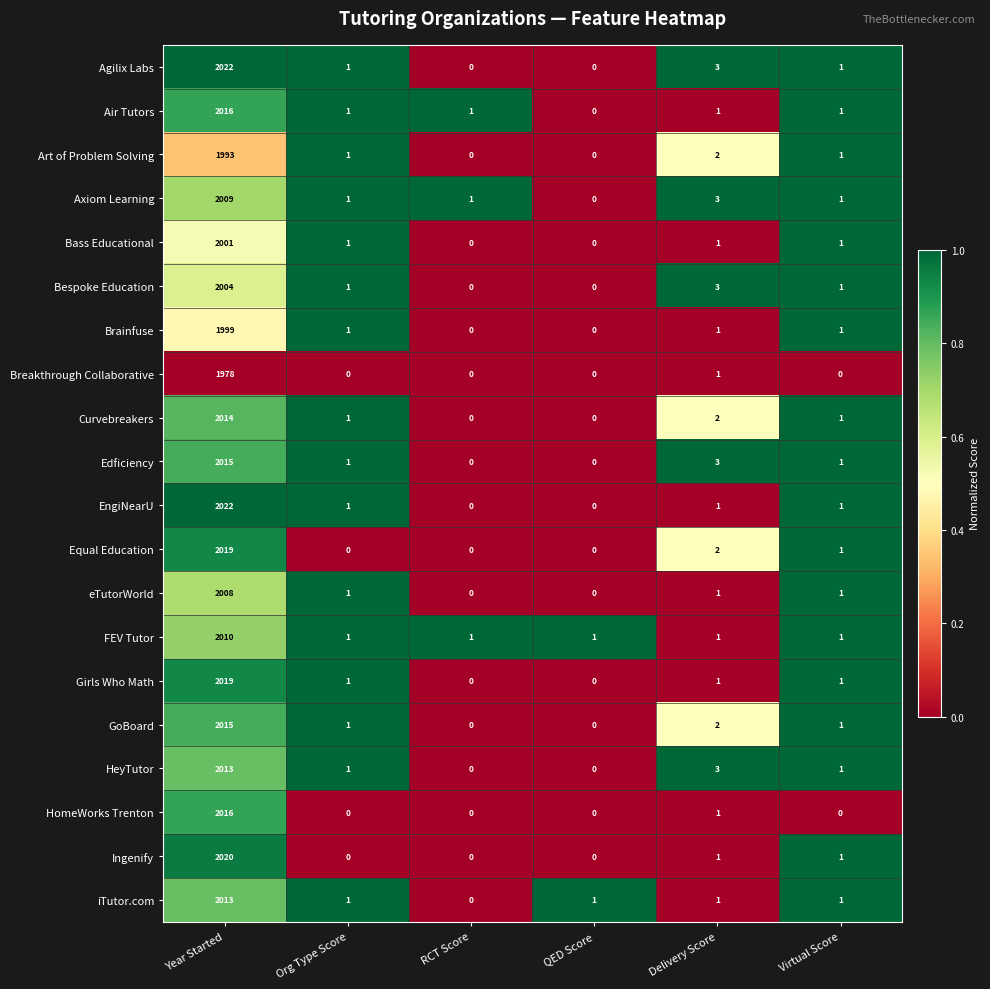

What is the greatest value displayed?

2022